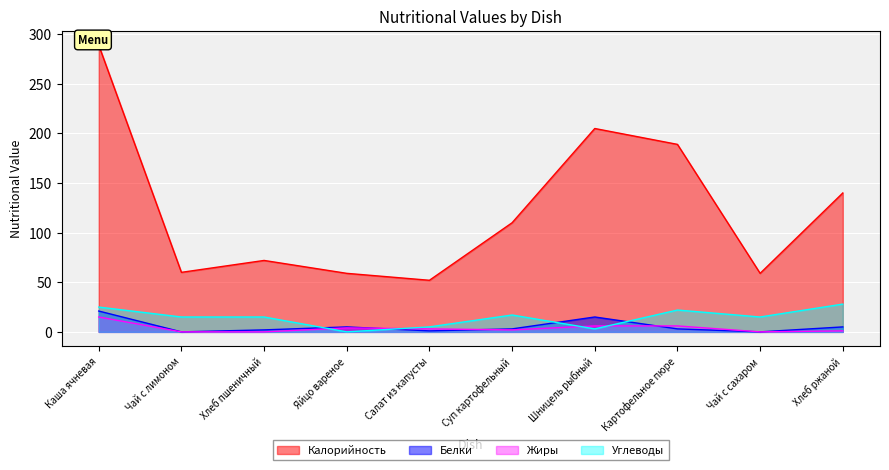

Rank the series at Шницель рыбный from lowest to highest value.

Углеводы, Жиры, Белки, Калорийность